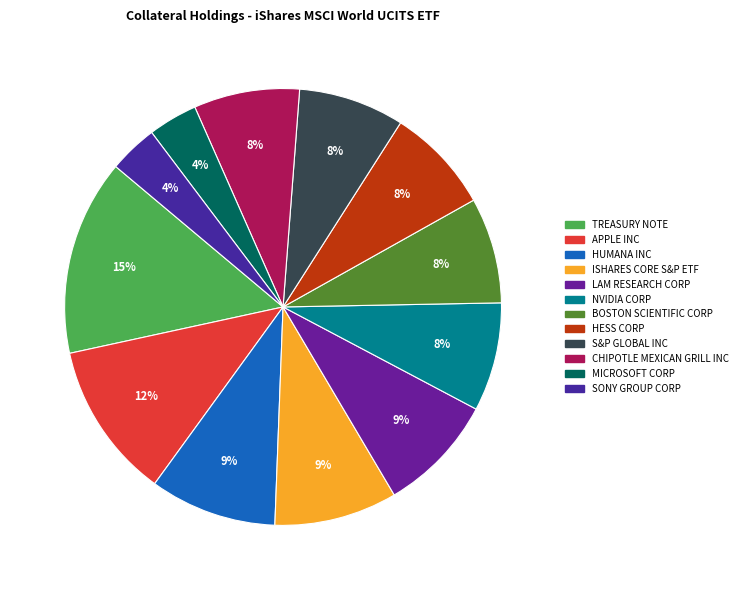

Which category has the smallest portion of the pie?

SONY GROUP CORP